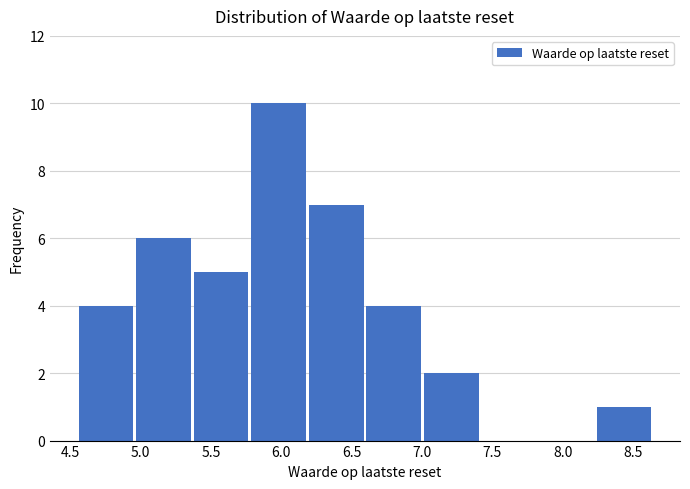

Reading left to right, transcribe this chart: for each bar, give the range it covers on the x-axis and its height. Neither the bar edges nor the heights are printed on the chart, so give them approximately, as read against the axes.

4.55 to 4.95: 4
4.95 to 5.40: 6
5.40 to 5.80: 5
5.80 to 6.20: 10
6.20 to 6.60: 7
6.60 to 7.00: 4
7.00 to 7.40: 2
7.40 to 7.85: 0
7.85 to 8.25: 0
8.25 to 8.65: 1